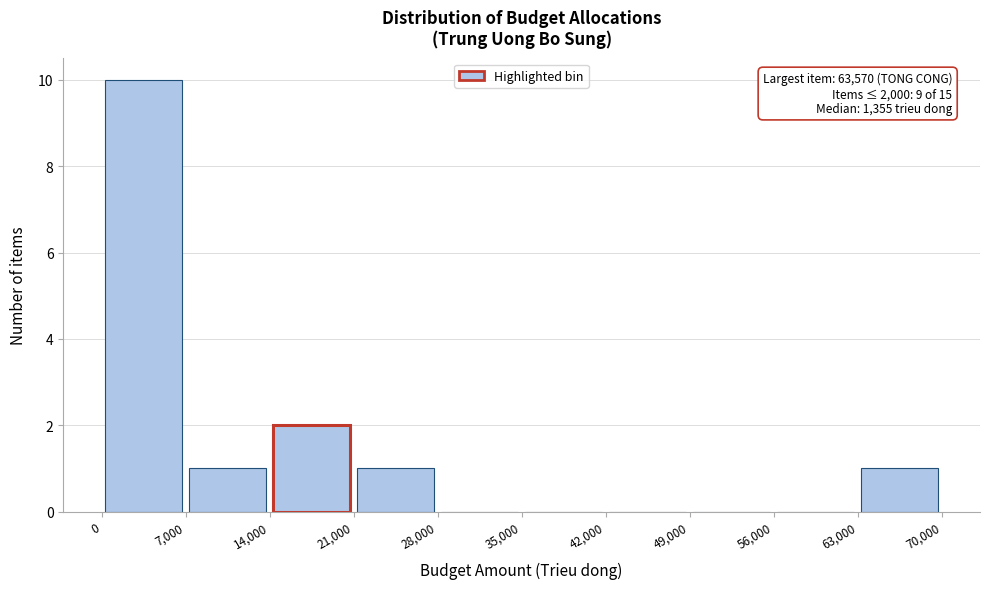

Which range on the x-axis has the tallest bar?

0 to 7,000